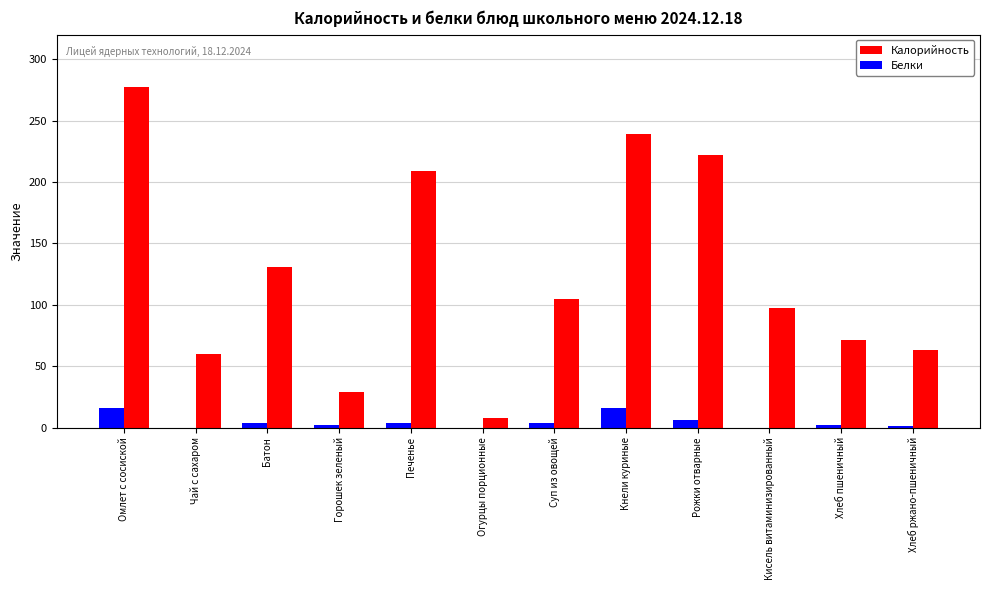

What is the maximum value shown in the chart?

277